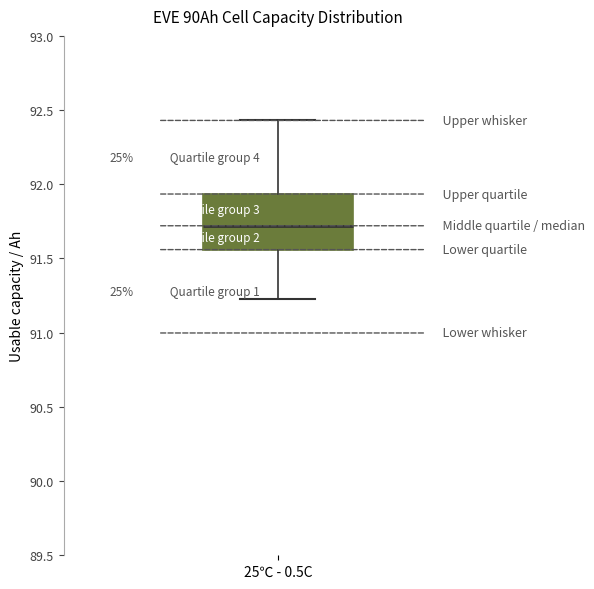

Transcribe this box plot: give where the median line is, the range the box spans, and where the two whiskers end, as read against the y-axis. The values are not printed on the chart, so give them approximately, as read against the axis.

median 91.70, box 91.55 to 91.95, whiskers 91.25 to 92.45